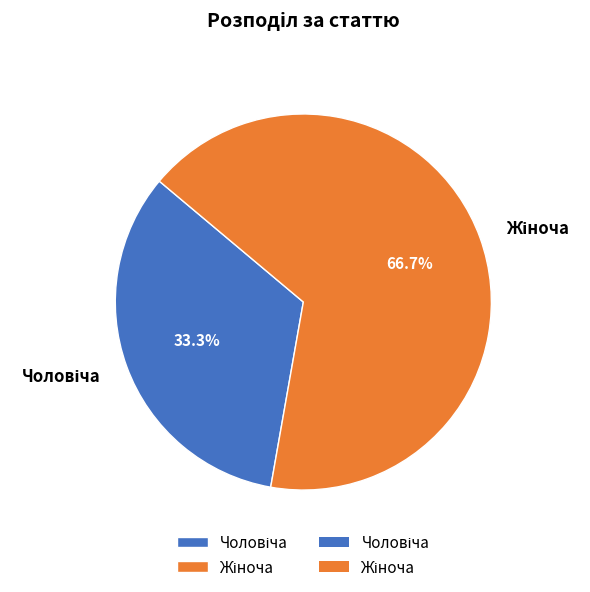

Does any single category account for the majority?

Yes